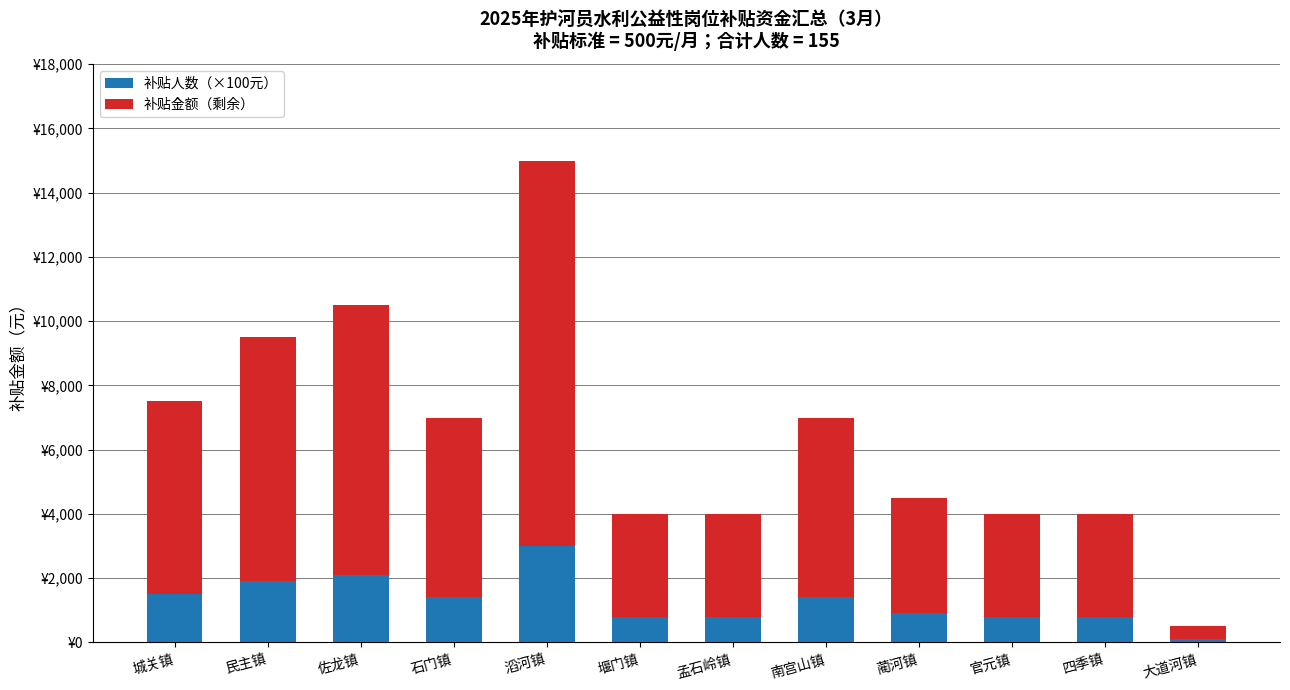

What are all the series names shown in the legend?

补贴人数（×100元）, 补贴金额（剩余）